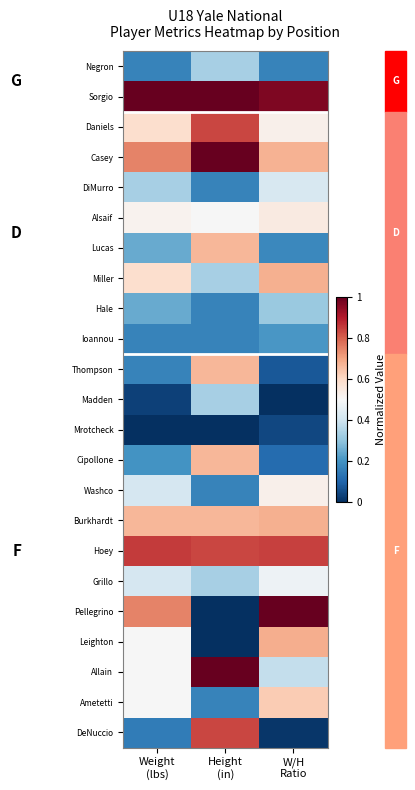

Reading left to right, extract all data points from this chart.

Negron: Weight
(lbs)=0.2	Height
(in)=0.3	W/H
Ratio=0.2
Sorgio: Weight
(lbs)=1.0	Height
(in)=1.0	W/H
Ratio=1.0
Daniels: Weight
(lbs)=0.6	Height
(in)=0.8	W/H
Ratio=0.5
Casey: Weight
(lbs)=0.7	Height
(in)=1.0	W/H
Ratio=0.7
DiMurro: Weight
(lbs)=0.3	Height
(in)=0.2	W/H
Ratio=0.4
Alsaif: Weight
(lbs)=0.5	Height
(in)=0.5	W/H
Ratio=0.5
Lucas: Weight
(lbs)=0.2	Height
(in)=0.7	W/H
Ratio=0.2
Miller: Weight
(lbs)=0.6	Height
(in)=0.3	W/H
Ratio=0.7
Hale: Weight
(lbs)=0.2	Height
(in)=0.2	W/H
Ratio=0.3
Ioannou: Weight
(lbs)=0.2	Height
(in)=0.2	W/H
Ratio=0.2
Thompson: Weight
(lbs)=0.2	Height
(in)=0.7	W/H
Ratio=0.1
Madden: Weight
(lbs)=0.0	Height
(in)=0.3	W/H
Ratio=0.0
Mrotcheck: Weight
(lbs)=0.0	Height
(in)=0.0	W/H
Ratio=0.0
Cipollone: Weight
(lbs)=0.2	Height
(in)=0.7	W/H
Ratio=0.1
Washco: Weight
(lbs)=0.4	Height
(in)=0.2	W/H
Ratio=0.5
Burkhardt: Weight
(lbs)=0.7	Height
(in)=0.7	W/H
Ratio=0.7
Hoey: Weight
(lbs)=0.8	Height
(in)=0.8	W/H
Ratio=0.8
Grillo: Weight
(lbs)=0.4	Height
(in)=0.3	W/H
Ratio=0.5
Pellegrino: Weight
(lbs)=0.7	Height
(in)=0.0	W/H
Ratio=1.0
Leighton: Weight
(lbs)=0.5	Height
(in)=0.0	W/H
Ratio=0.7
Allain: Weight
(lbs)=0.5	Height
(in)=1.0	W/H
Ratio=0.4
Ametetti: Weight
(lbs)=0.5	Height
(in)=0.2	W/H
Ratio=0.6
DeNuccio: Weight
(lbs)=0.1	Height
(in)=0.8	W/H
Ratio=0.0